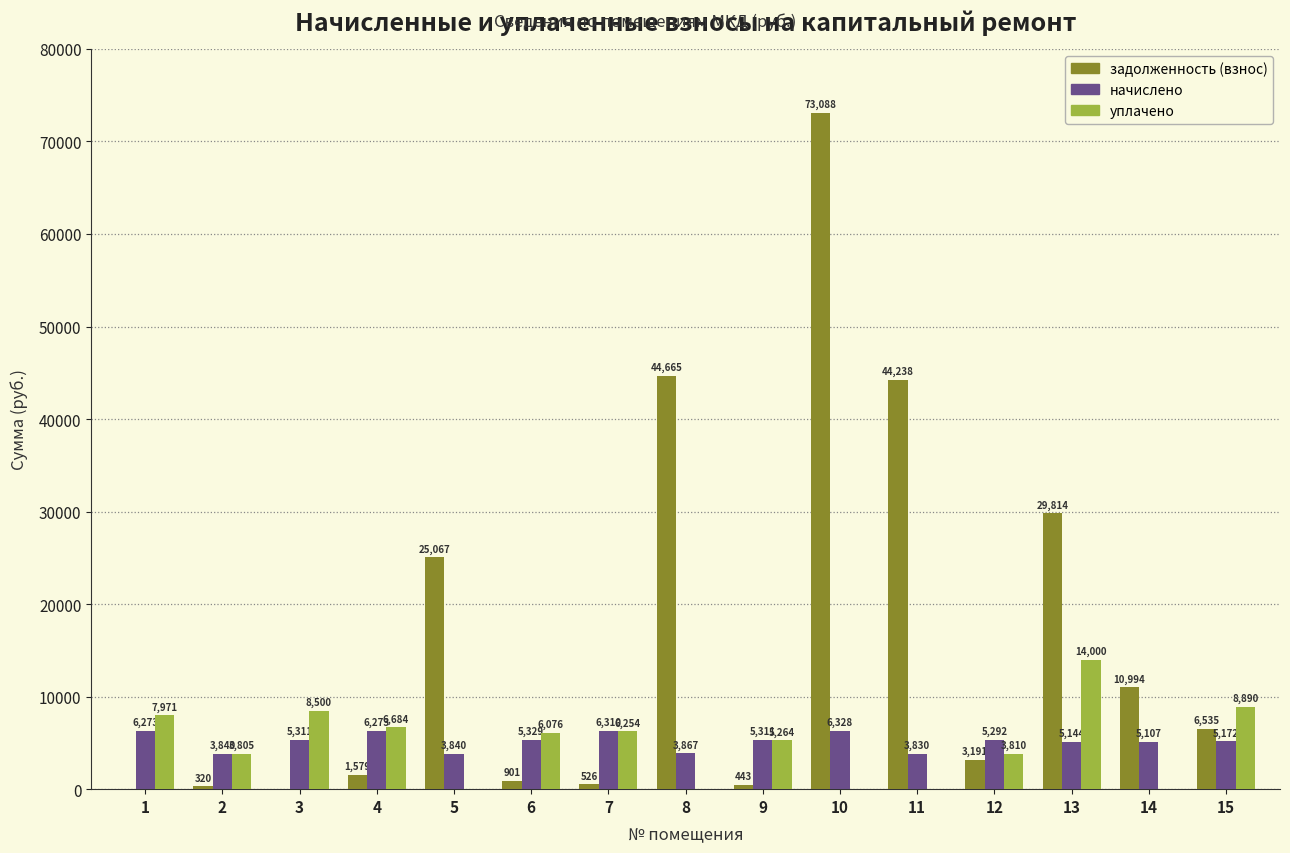

What is the total value across all series at 14?

16101.4